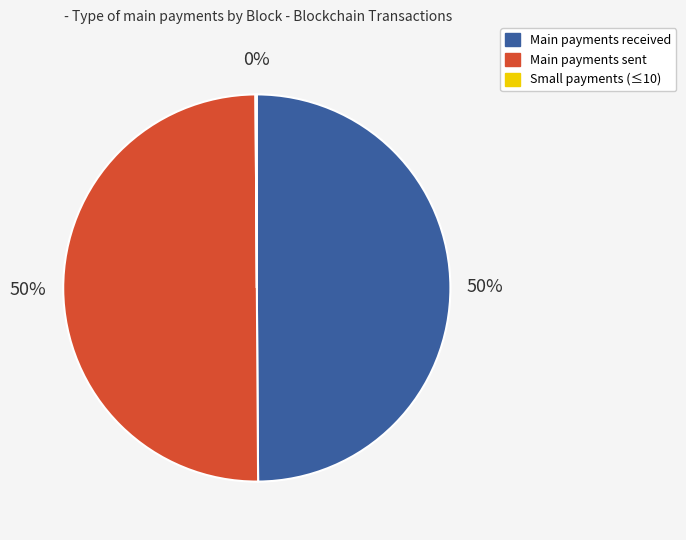

To the nearest percent, what is the average slice percentage?

33%